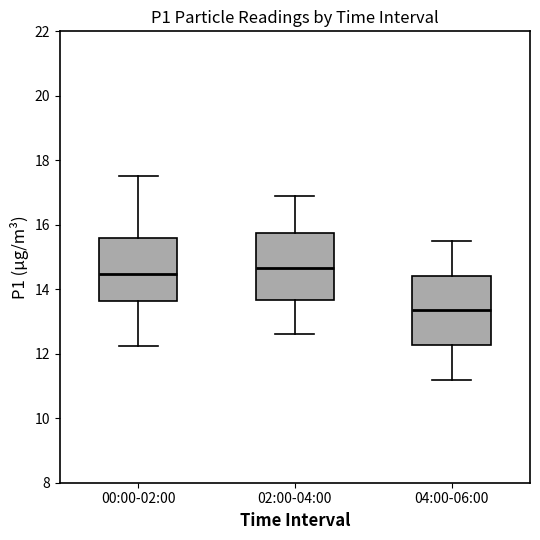

Where is the lower edge of the box for 02:00-04:00 on the y-axis? The values are not printed on the chart, so give them approximately, as read against the axis.

13.6